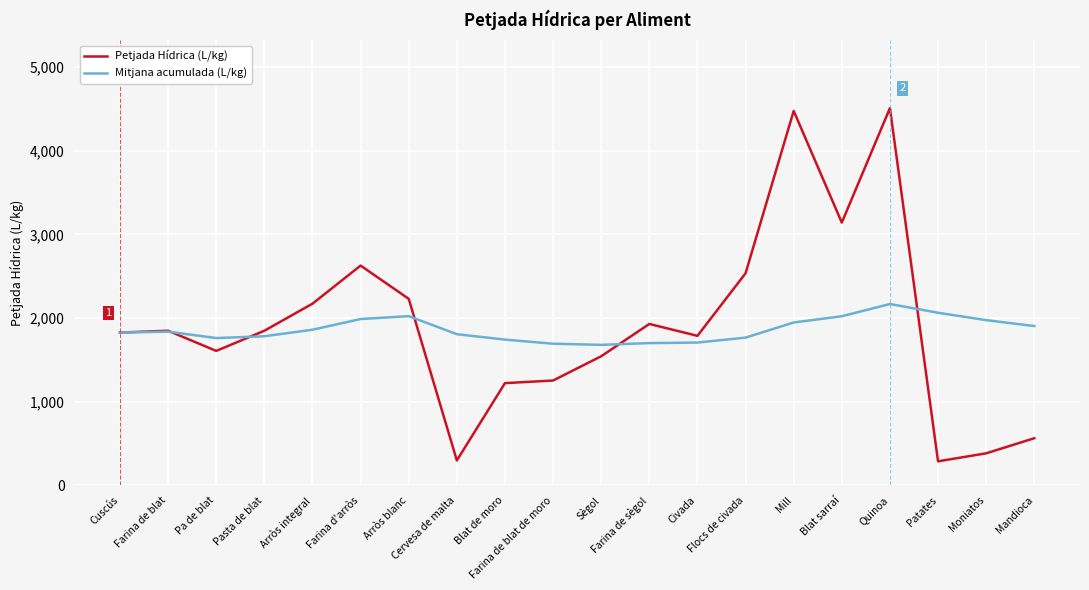

At which label does Mitjana acumulada (L/kg) first exceed 1837?

Farina de blat